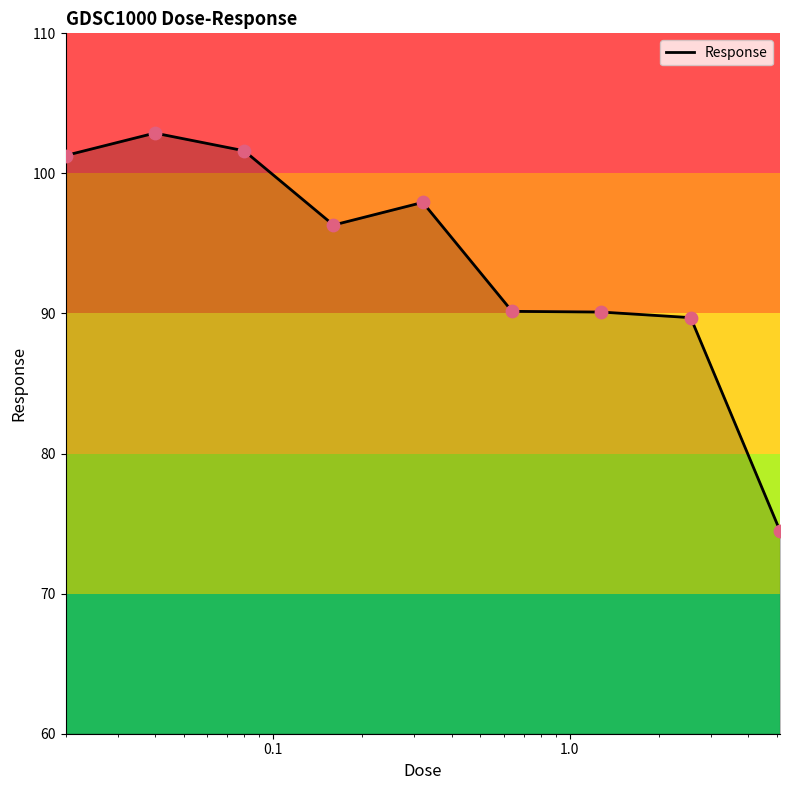

What is the smallest value displayed?

74.5